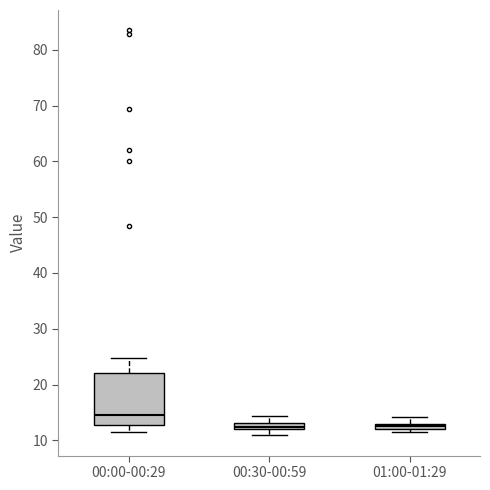

Which box's median line is the highest?

00:00-00:29